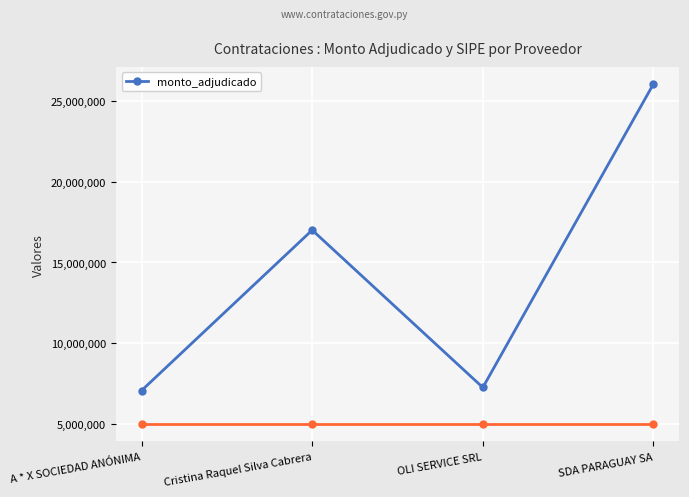

What is the greatest value displayed?

26028000